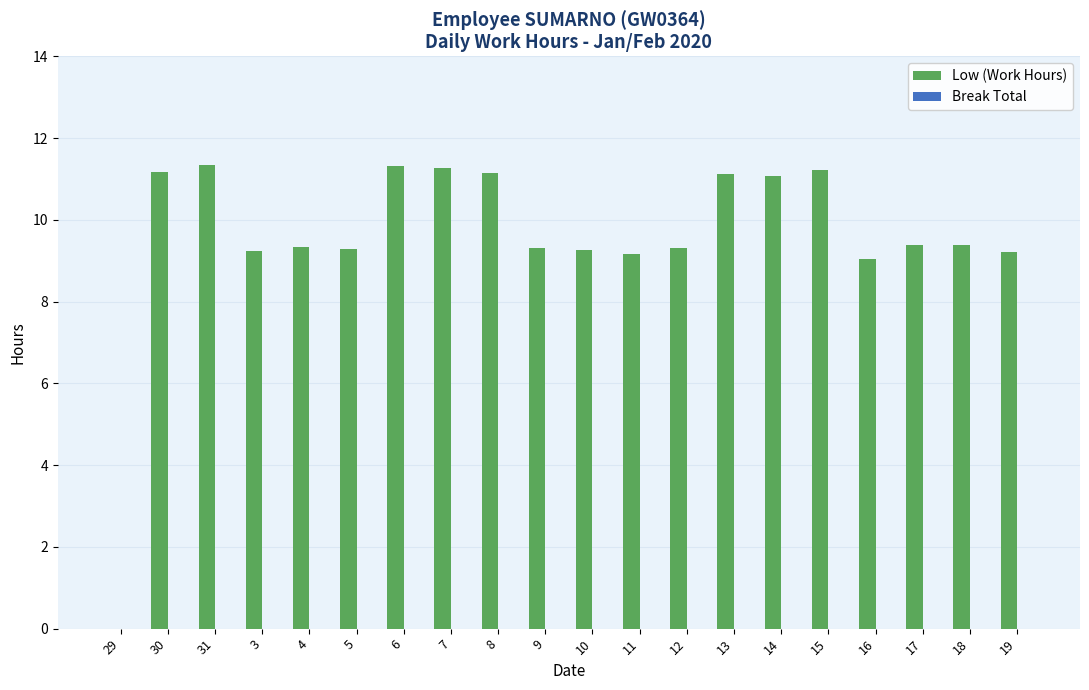

What is the sum of all values?

191.6